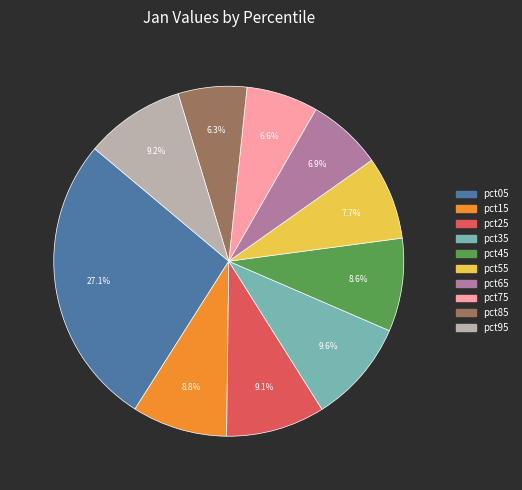

To the nearest percent, what is the difference between the pct95 and pct05 slice percentages?

18%